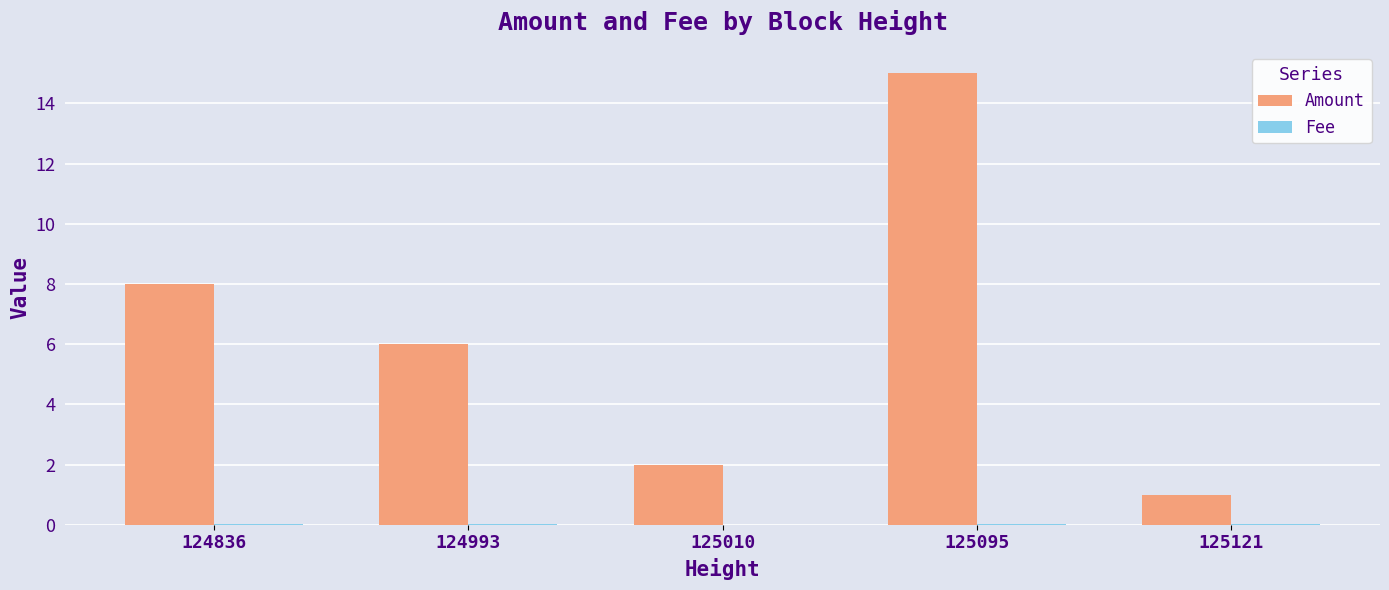

Does the chart contain stacked bars?

No